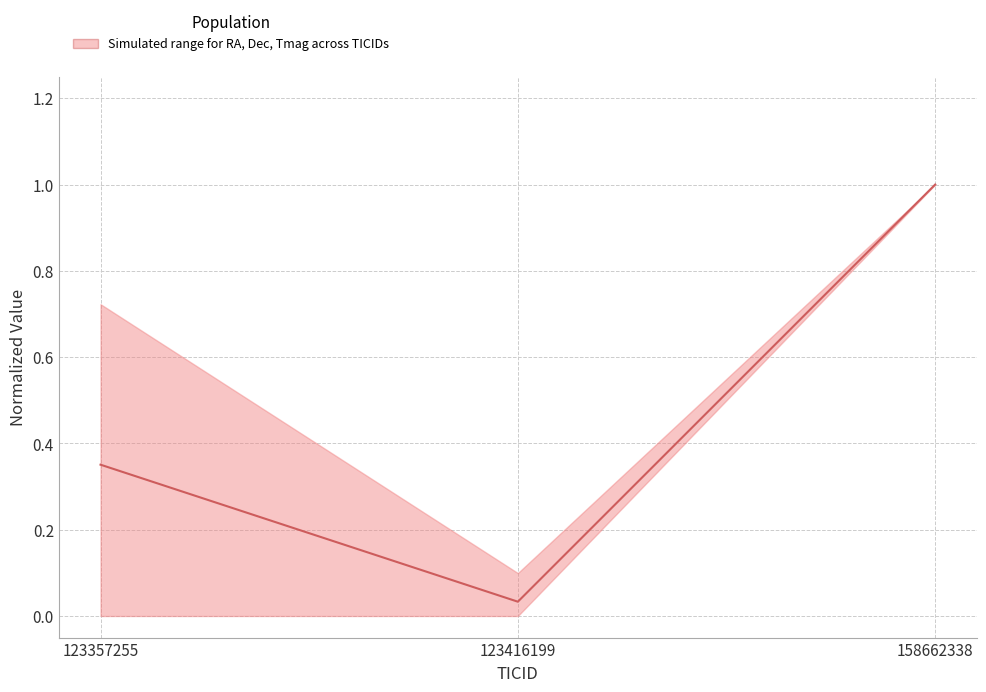

Reading left to right, extract all data points from this chart.

123357255=0.4	123416199=0.0	158662338=1.0